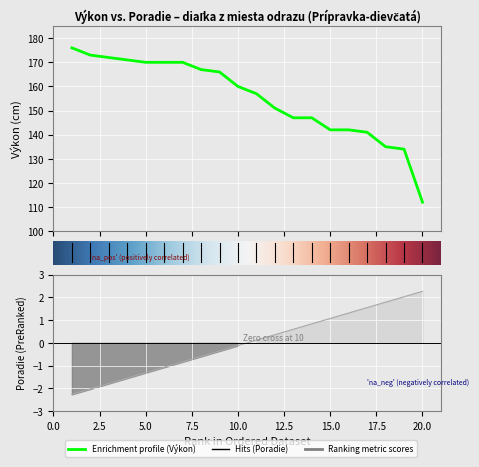

Does the chart display data point markers on the line(s)?

No